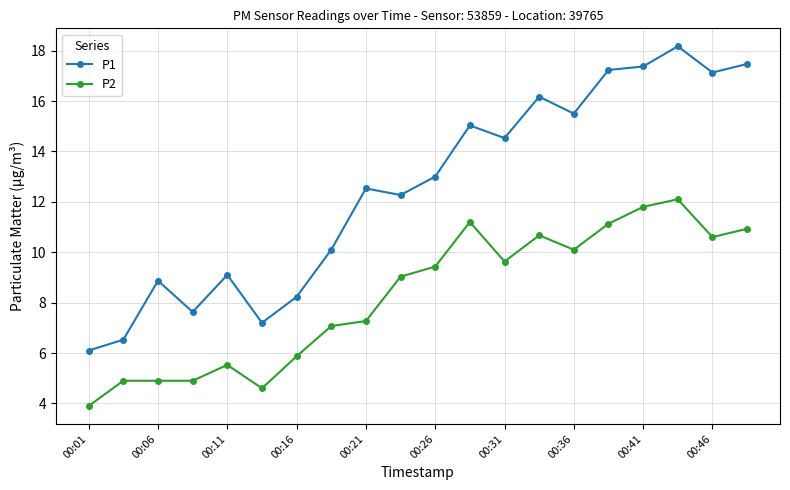

Which series has the largest total across all categories?

P1